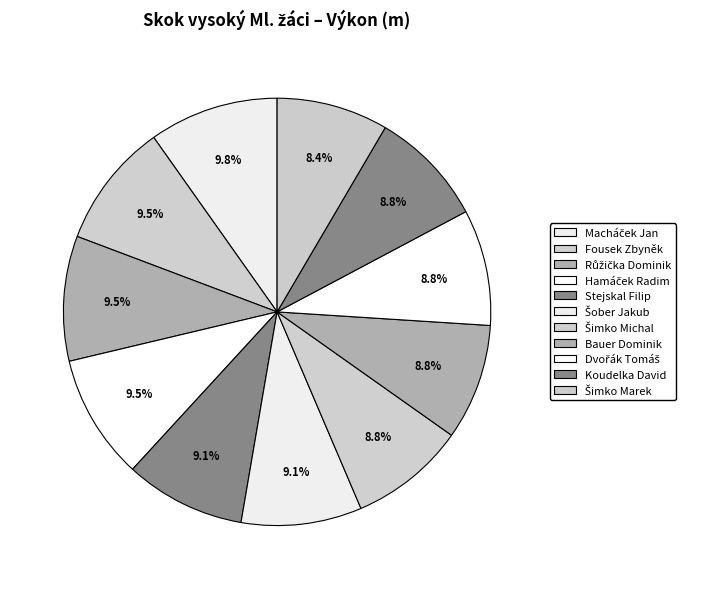

Count the number of slices in the pie.

11